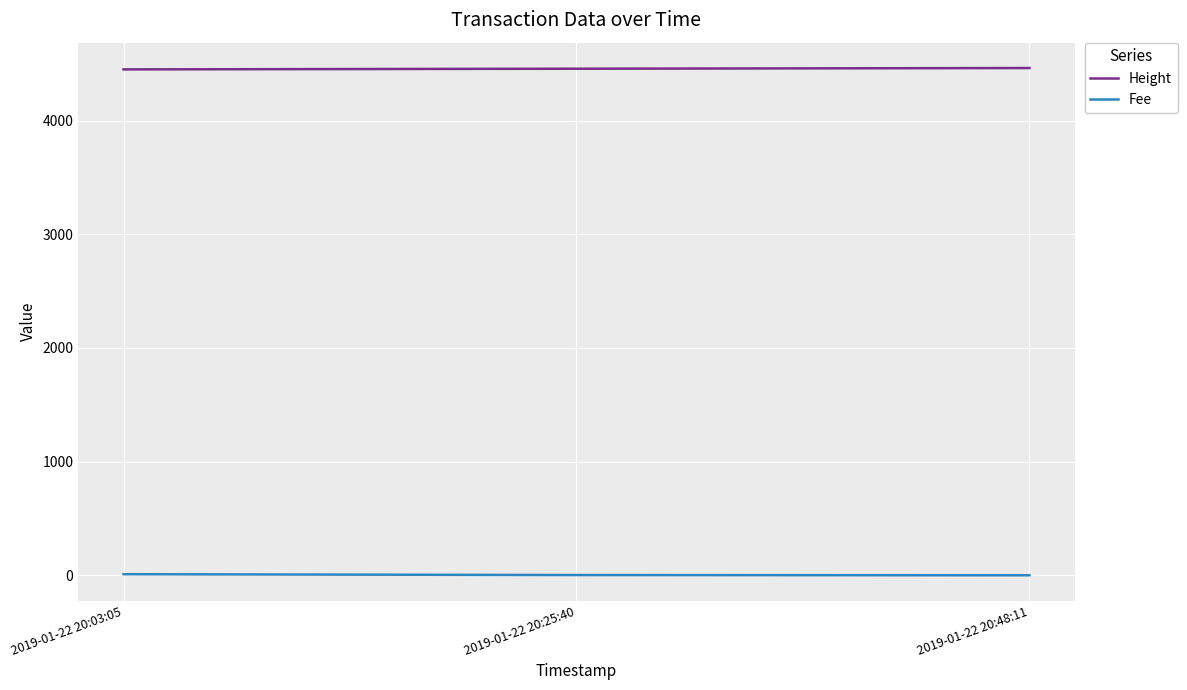

What is the minimum value shown in the chart?

0.1